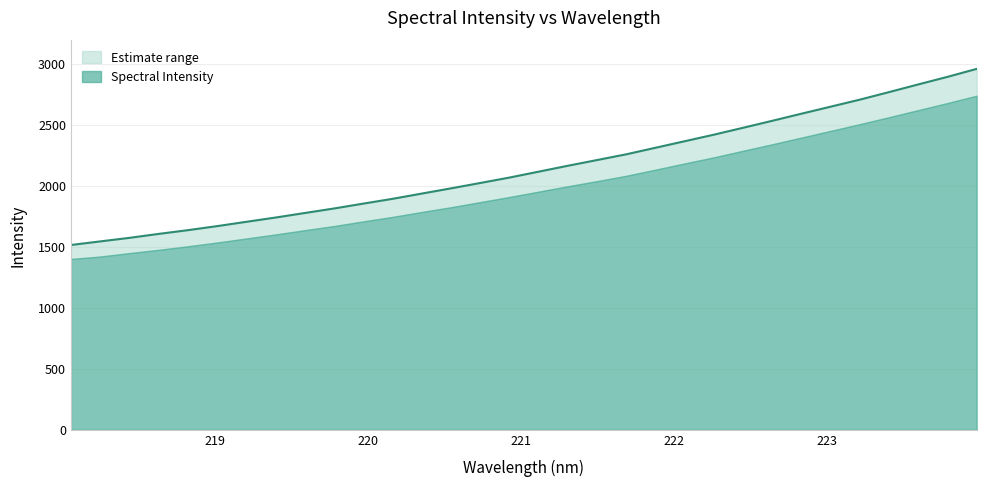

What position from the left is 221.3083?

18